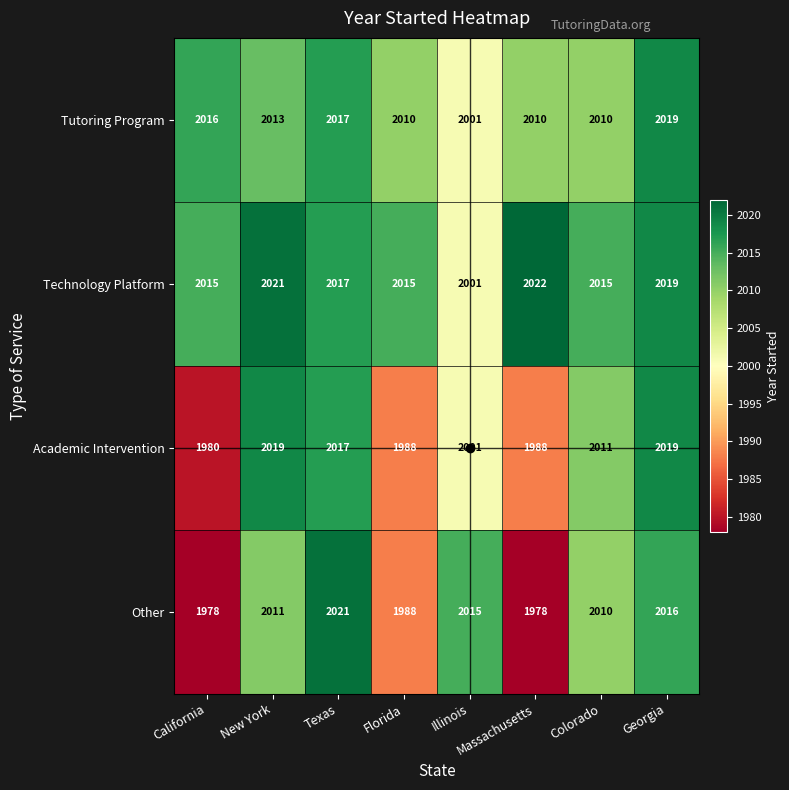

At which category is the sum across all series the highest?

Georgia